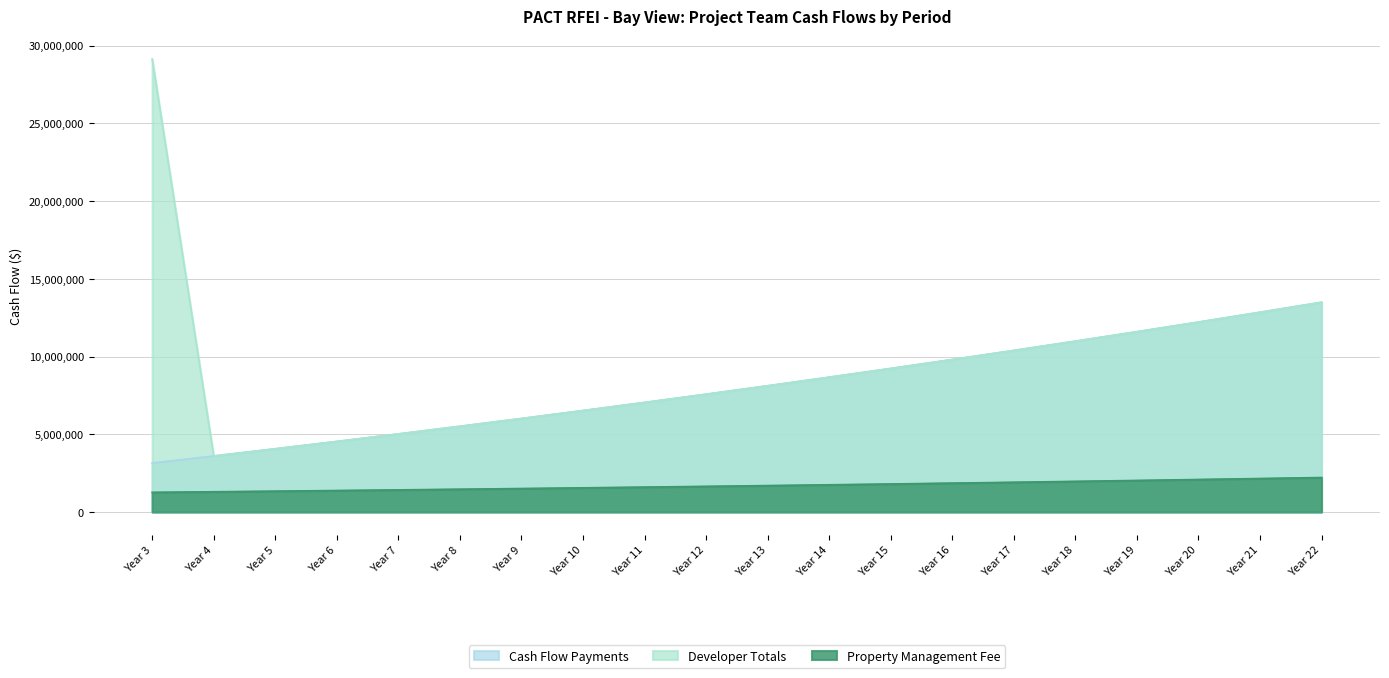

At Year 10, list the series in order from smallest to largest.

Property Management Fee, Cash Flow Payments, Developer Totals